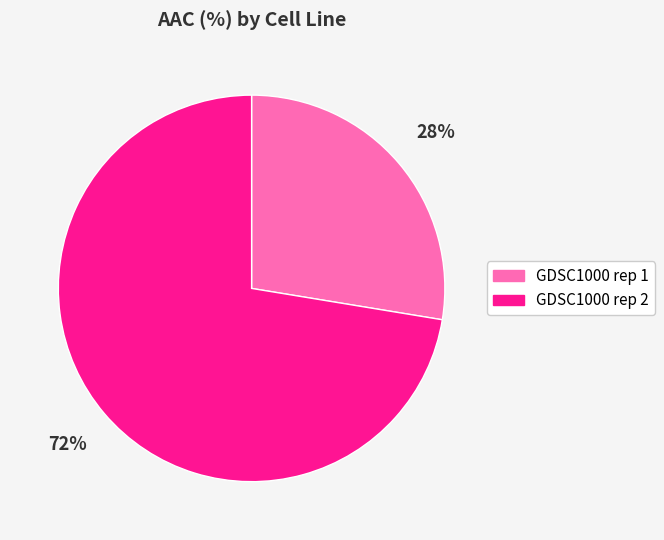

To the nearest percent, what is the average slice percentage?

50%